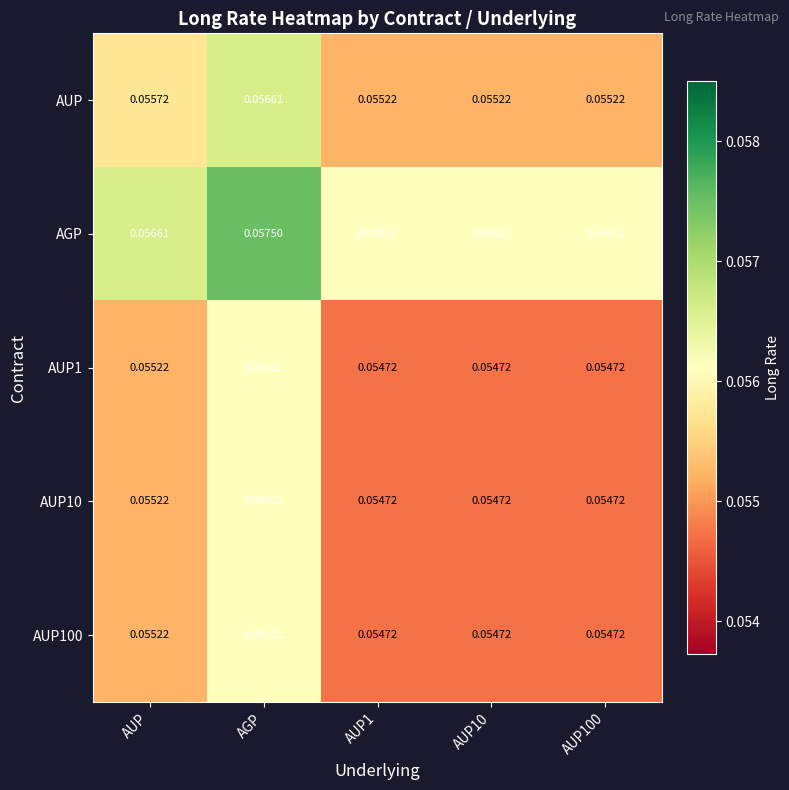

At which category is the sum across all series the highest?

AGP